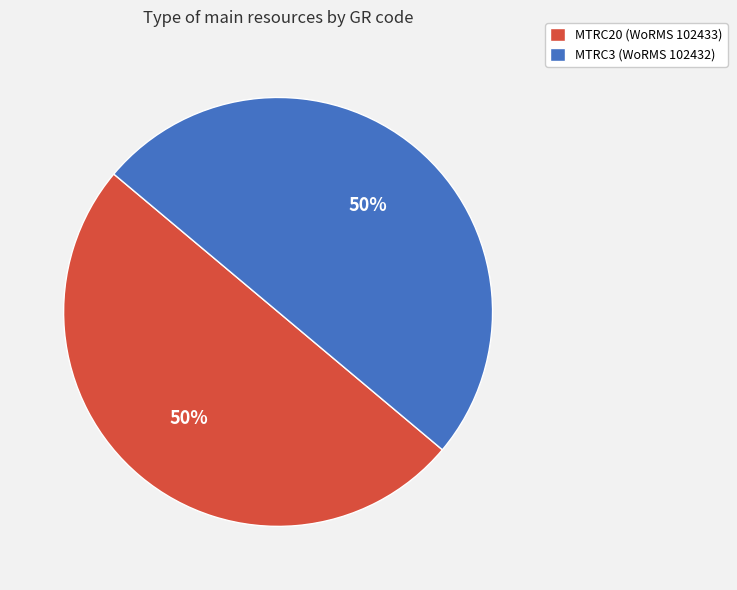

Approximately how many times larger is the value at MTRC20 (WoRMS 102433) compared to MTRC3 (WoRMS 102432)?

1.0